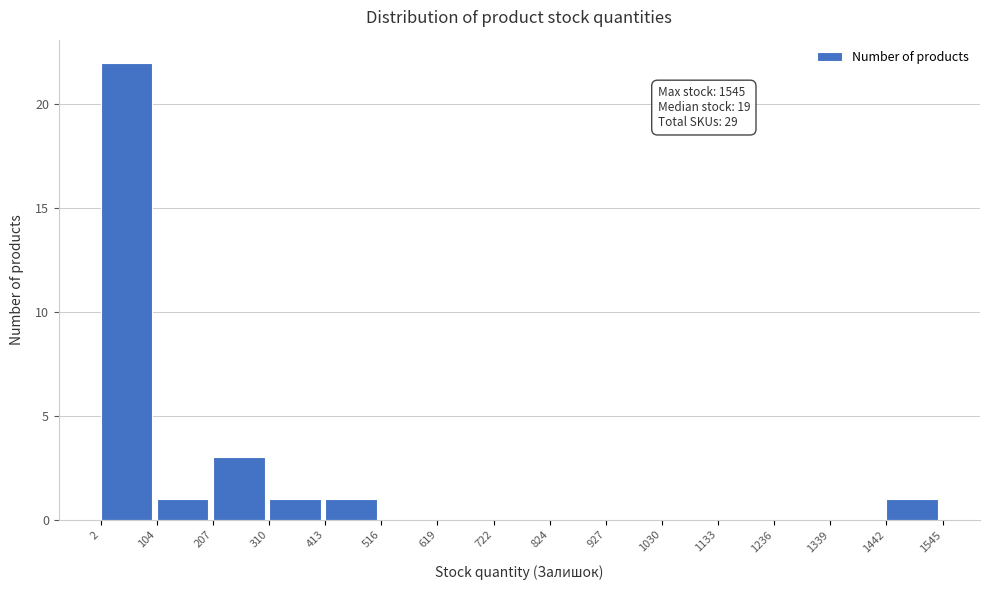

Which range on the x-axis has the tallest bar?

2 to 104